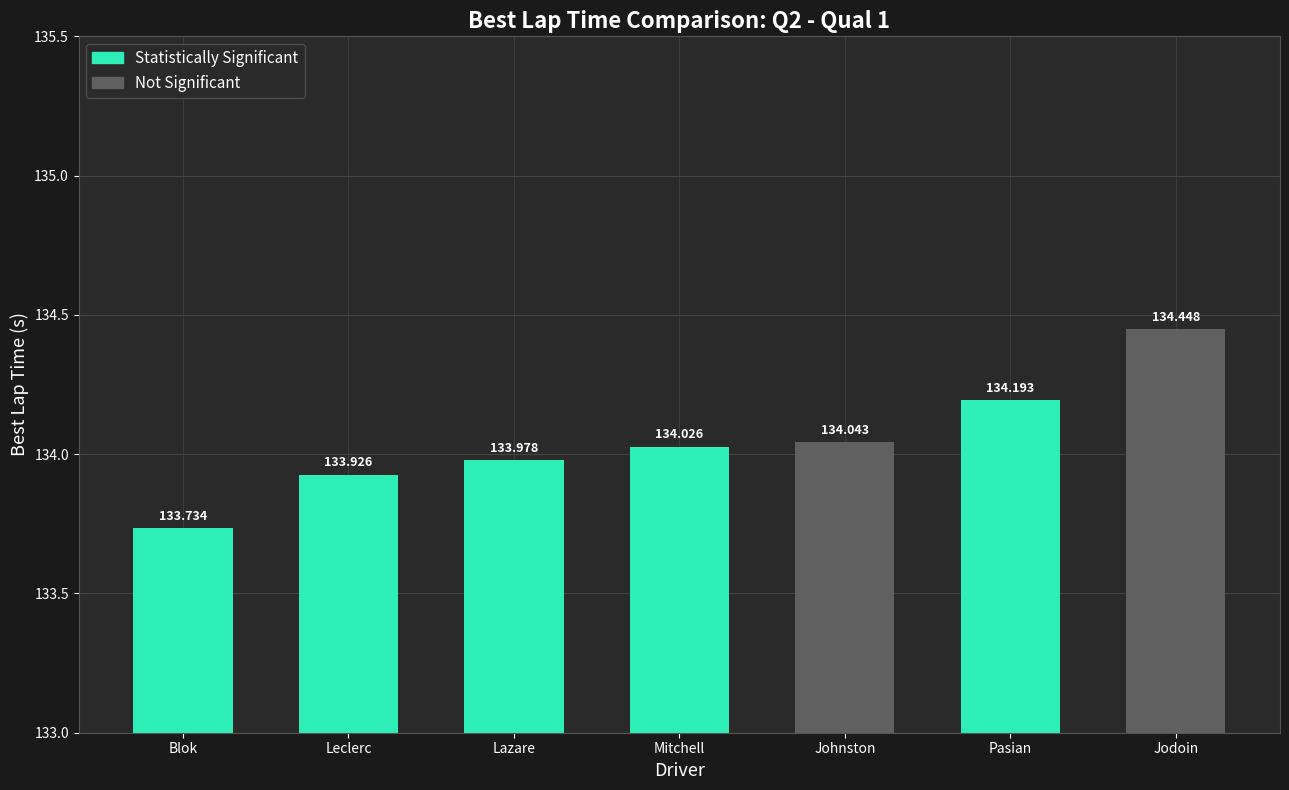

Where does the Best Lap time series first go above 134?

Jack Mitchell Jr.